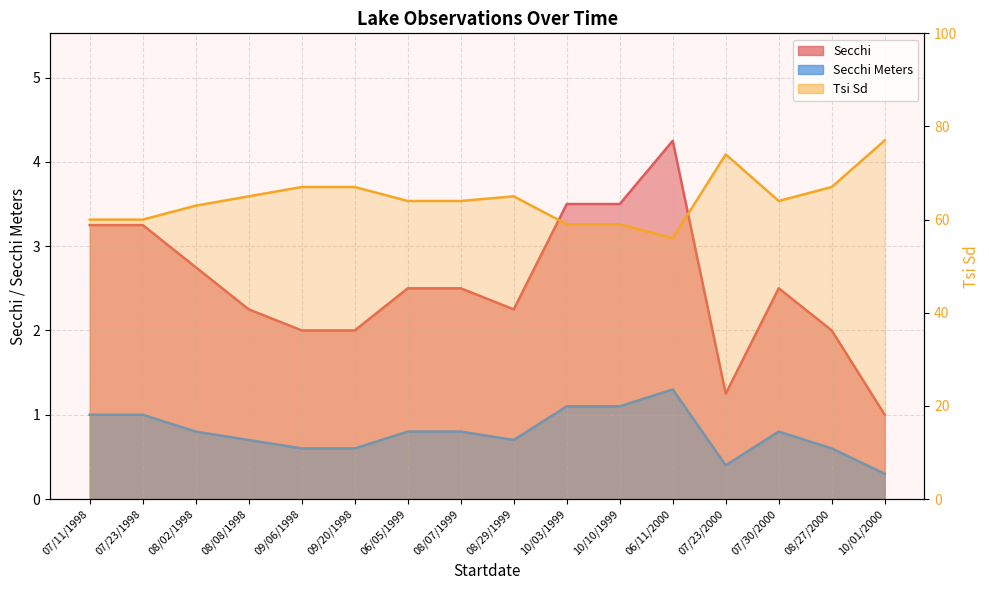

Does the chart display data point markers on the line(s)?

No